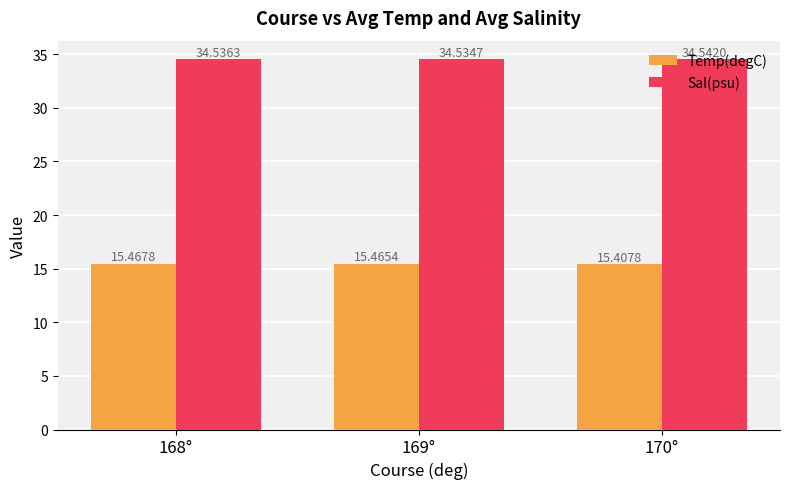

Count the number of categories in the chart.

3